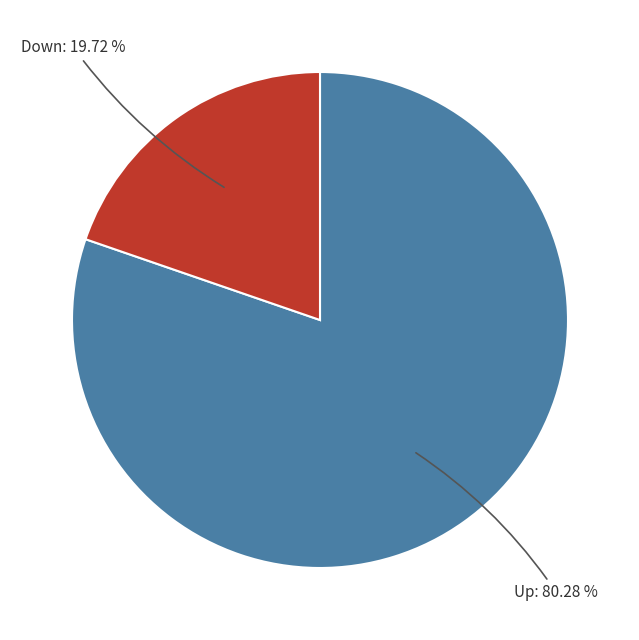

Does any single category account for the majority?

Yes